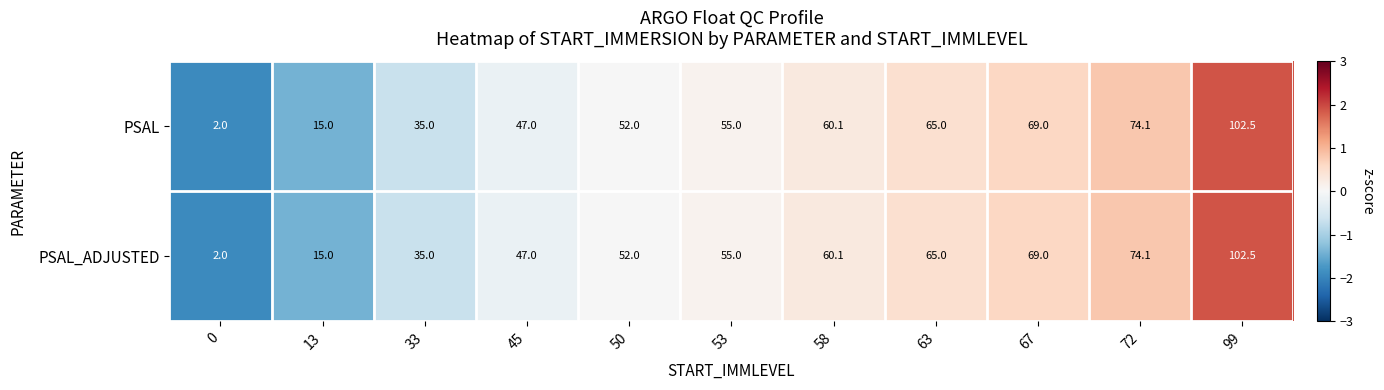

Is the value of PSAL at 50 greater than the value of PSAL_ADJUSTED at 67?

No